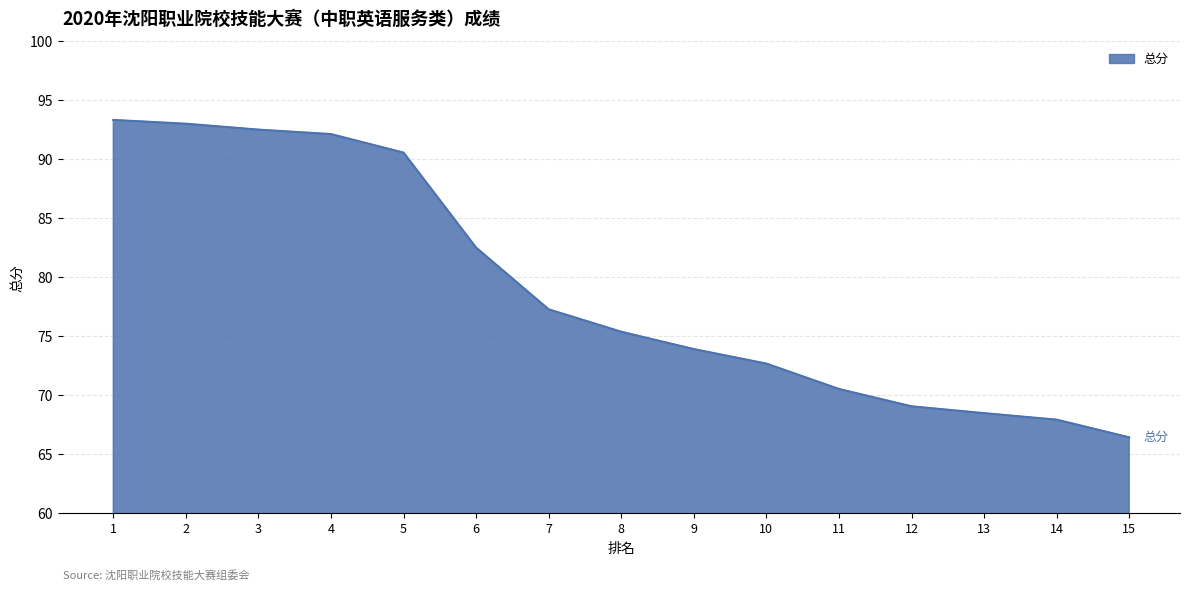

What is the difference between the maximum and minimum values?

26.9